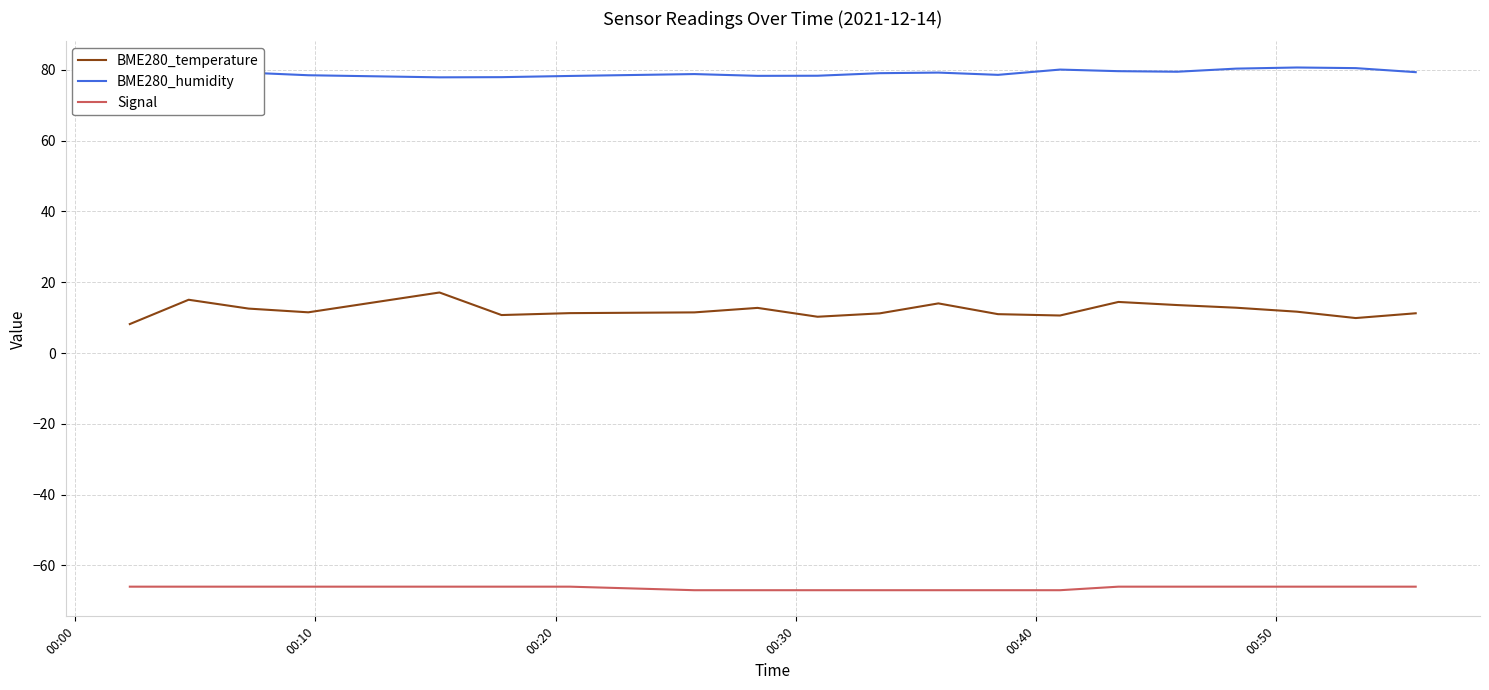

What is the sum of all BME280_temperature values?

241.2